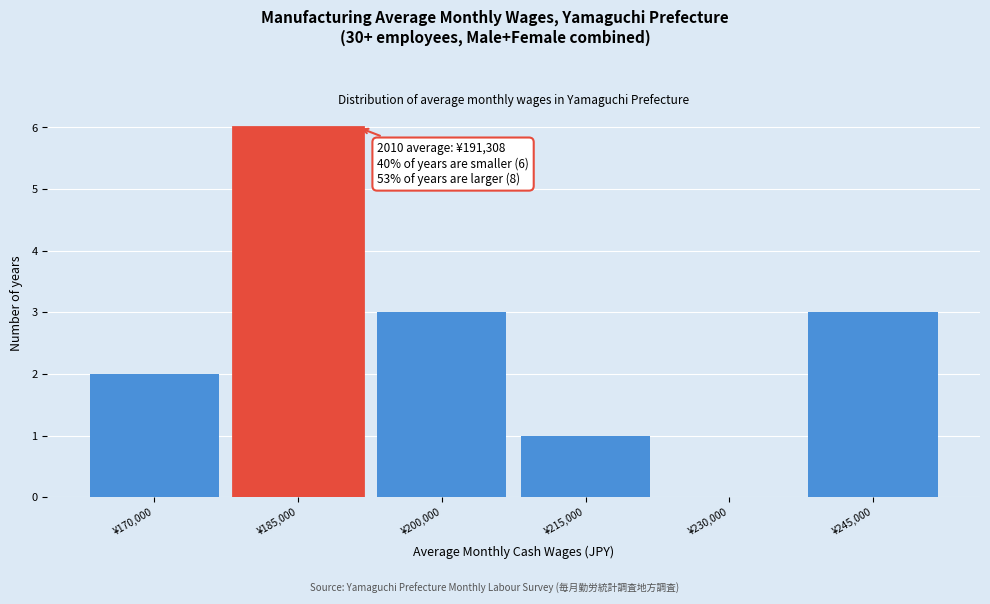

Reading left to right, transcribe all the data shown in this chart.

¥170,000=2	¥185,000=6	¥200,000=3	¥215,000=1	¥230,000=0	¥245,000=3